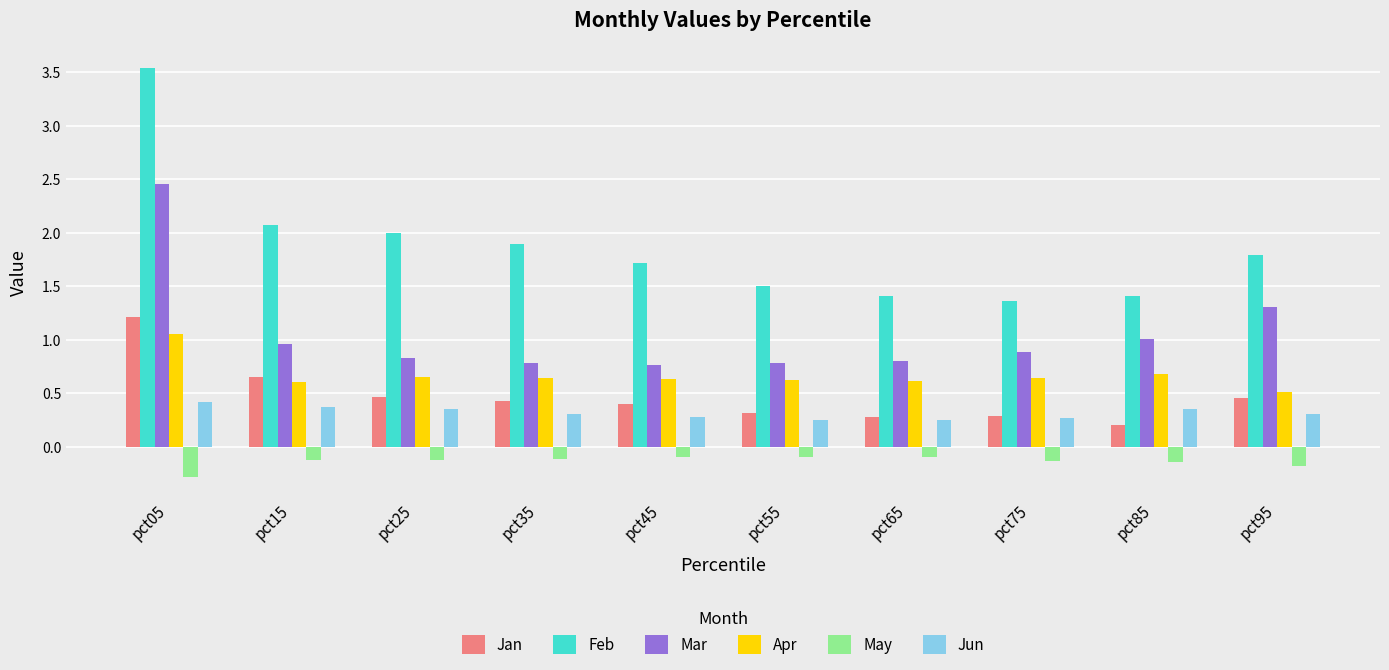

The Feb series shows 2.0 at pct25. True or false?

True